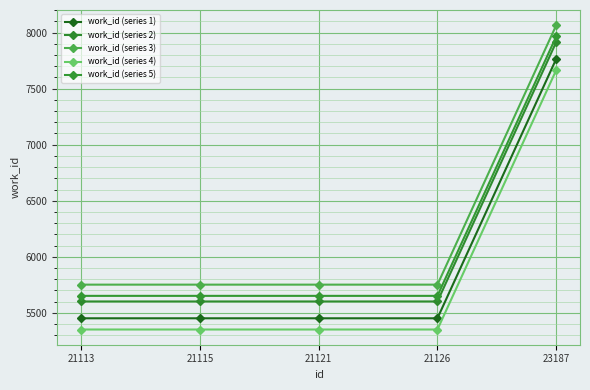

Is the value of work_id (series 5) at 21113 greater than the value of work_id (series 2) at 21113?

Yes